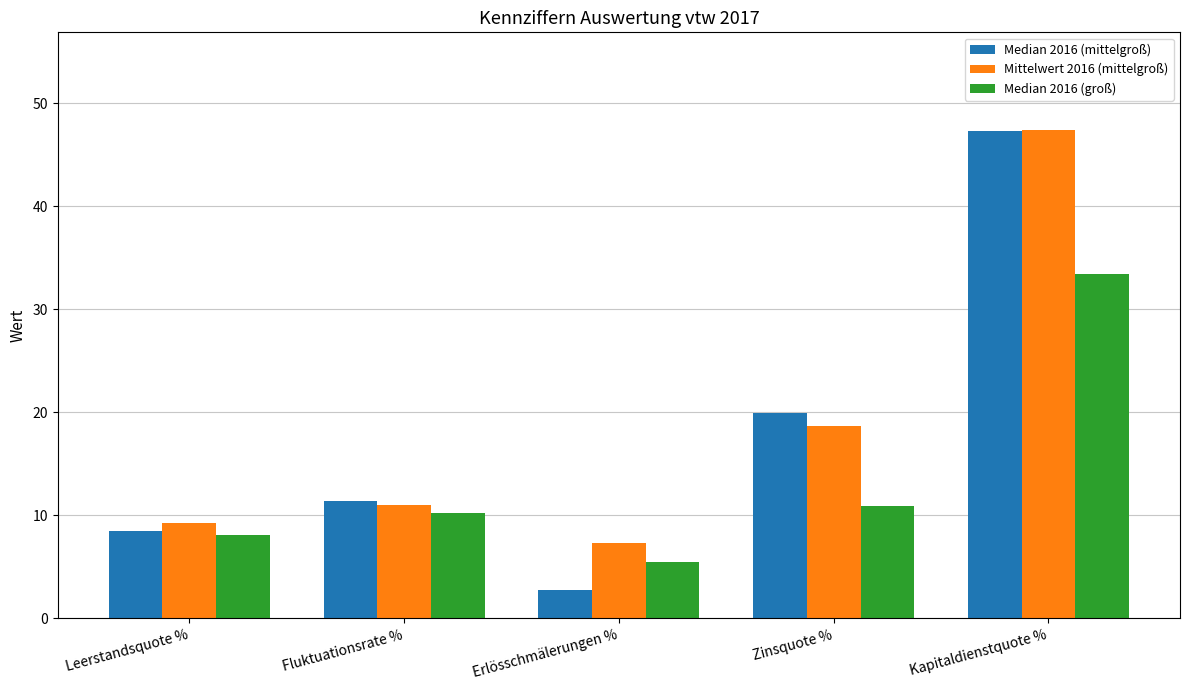

What is the total value across all series at Kapitaldienstquote %?

128.1